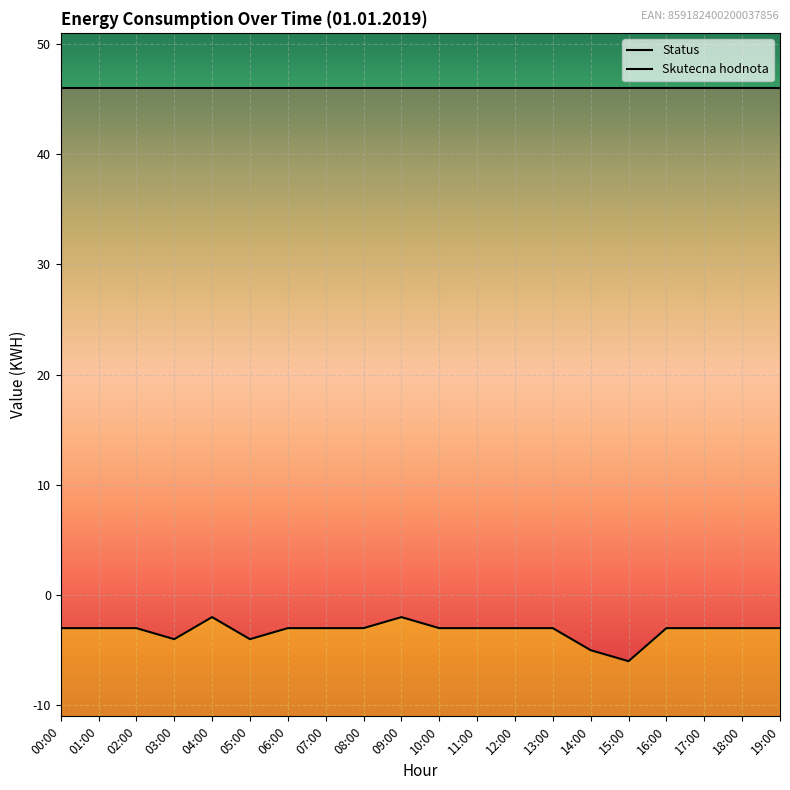

Reading right to left, transcribe all the data shown in this chart.

19:00=-3	18:00=-3	17:00=-3	16:00=-3	15:00=-6	14:00=-5	13:00=-3	12:00=-3	11:00=-3	10:00=-3	09:00=-2	08:00=-3	07:00=-3	06:00=-3	05:00=-4	04:00=-2	03:00=-4	02:00=-3	01:00=-3	00:00=-3